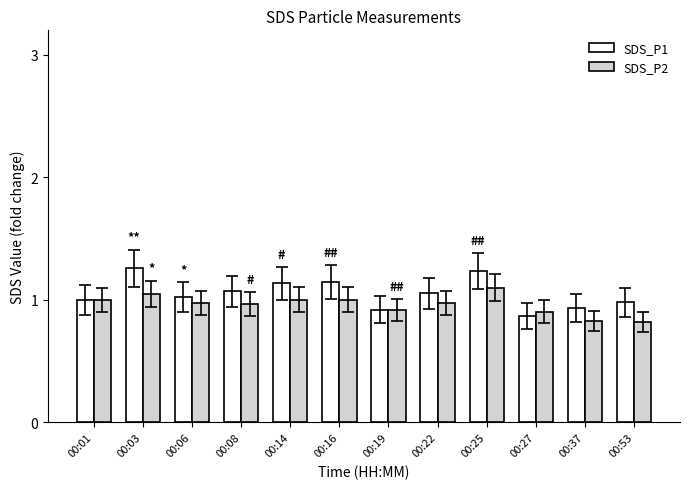

List the series in order of their peak value, highest first.

SDS_P1, SDS_P2